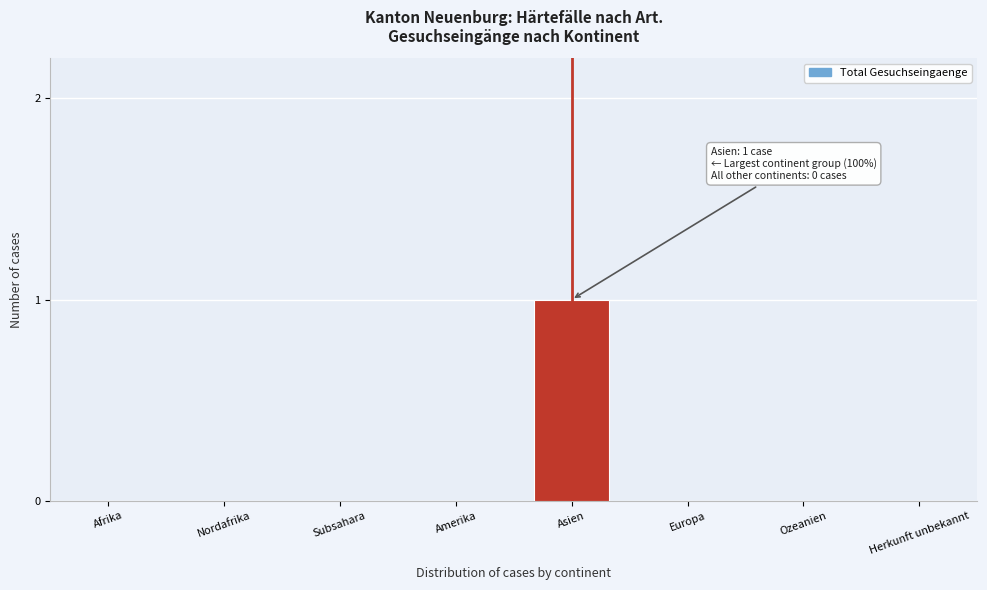

Reading left to right, list all the values displayed in this chart.

Afrika=0	Nordafrika=0	Subsahara=0	Amerika=0	Asien=1	Europa=0	Ozeanien=0	Herkunft unbekannt=0